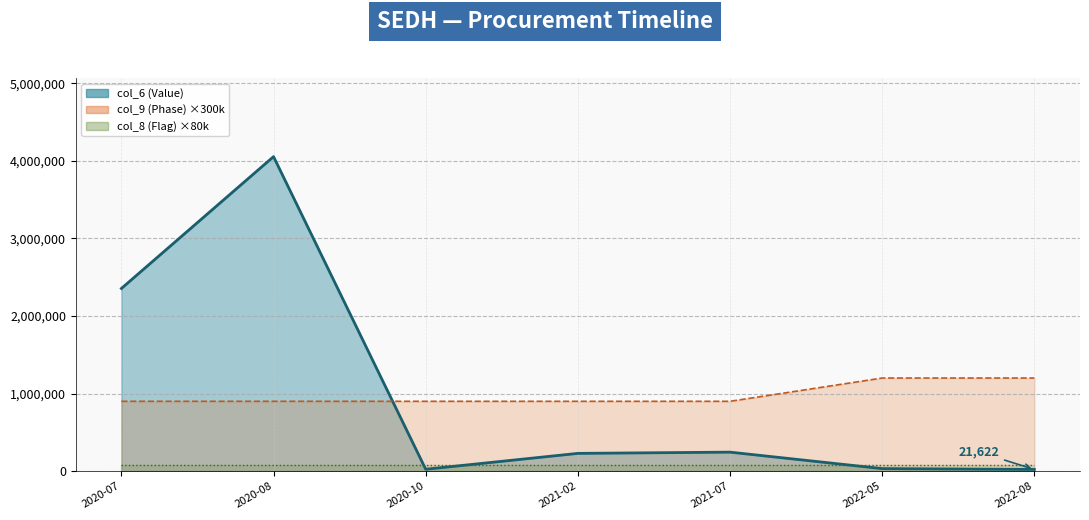

What is the difference between the col_6 (Value) line values at 2020-07 and 2022-08?

2332635